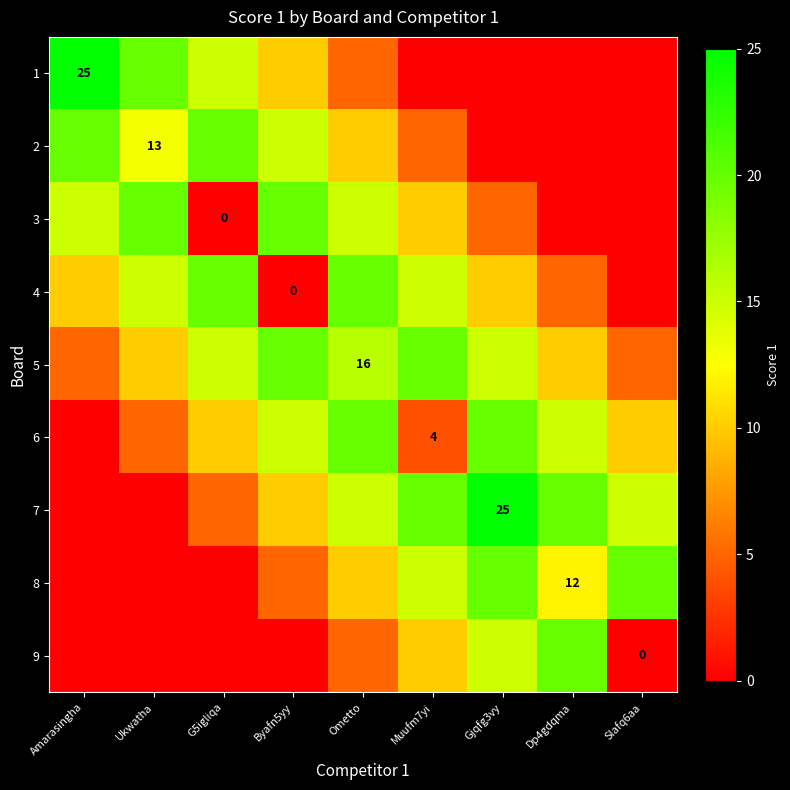

Which label corresponds to the smallest value in the chart?

Muufm7yi